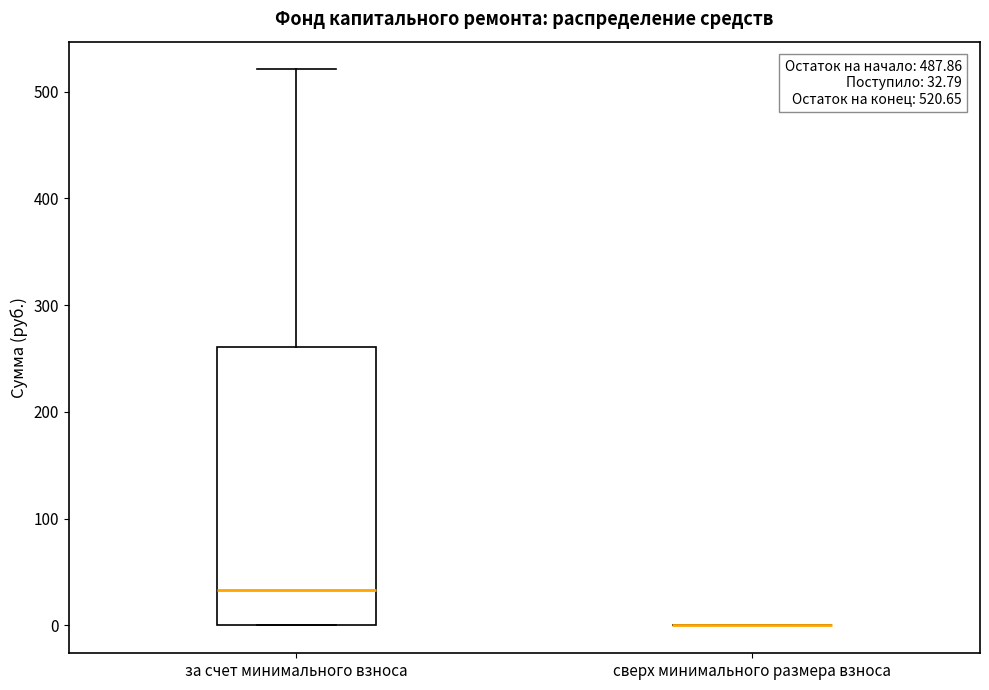

Comparing the boxes themselves (not the whiskers), which one is the tallest?

за счет минимального взноса